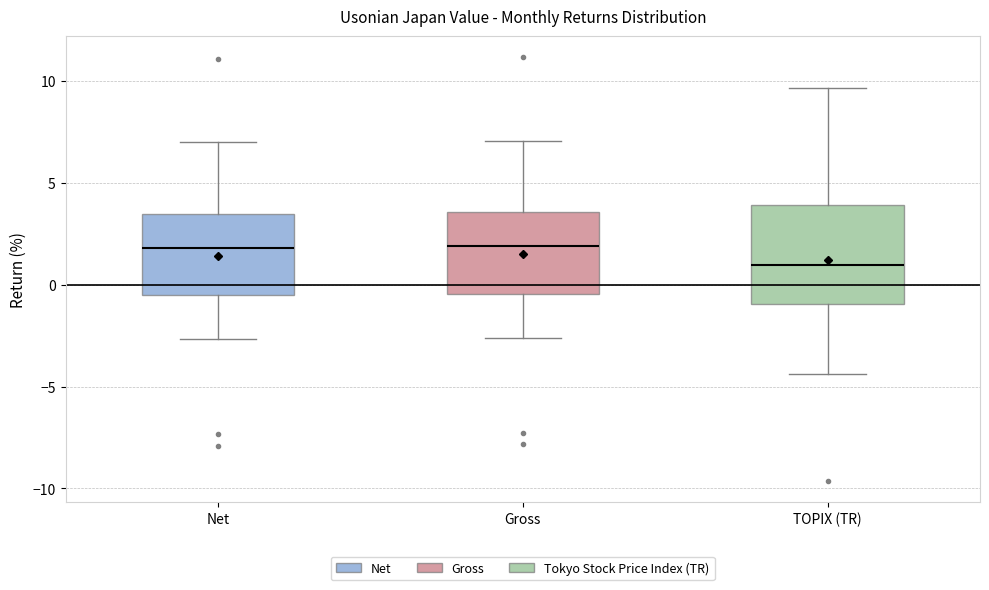

Where does the median line of the box for Gross sit on the y-axis? The values are not printed on the chart, so give them approximately, as read against the axis.

2.0